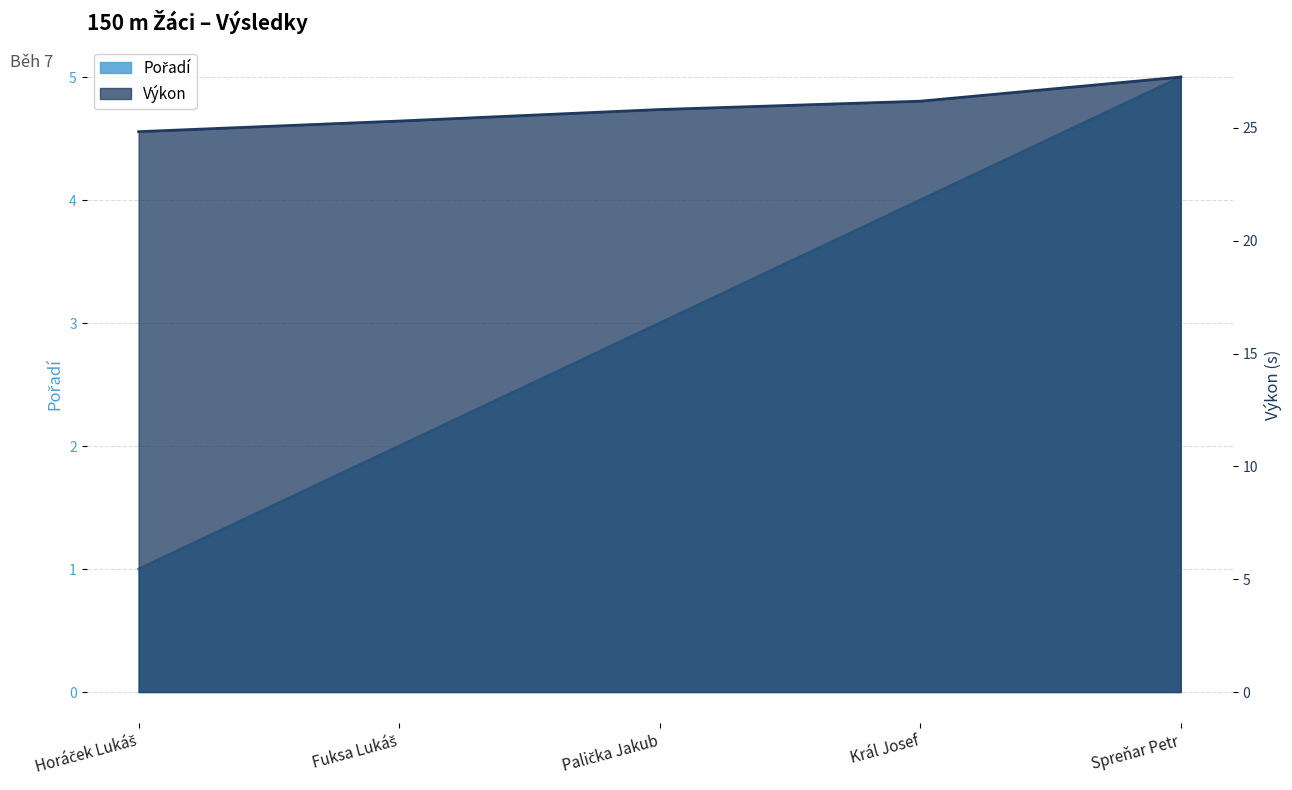

What are all the series names shown in the legend?

Pořadí, Výkon